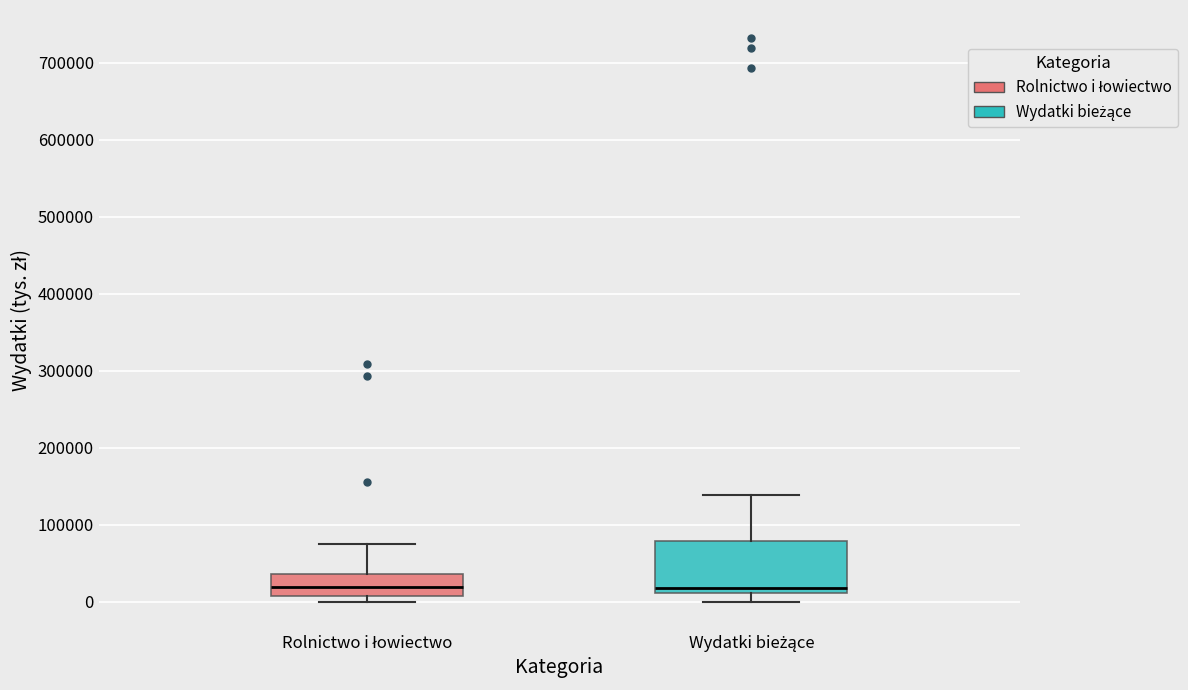

Reading left to right, transcribe this box plot: for each box, give where its median line is, the range the box spans, and where its two whiskers end, as read against the y-axis. The values are not printed on the chart, so give them approximately, as read against the axis.

Rolnictwo i łowiectwo: median 20000, box 10000 to 40000, whiskers 0 to 70000
Wydatki bieżące: median 20000, box 10000 to 80000, whiskers 0 to 140000